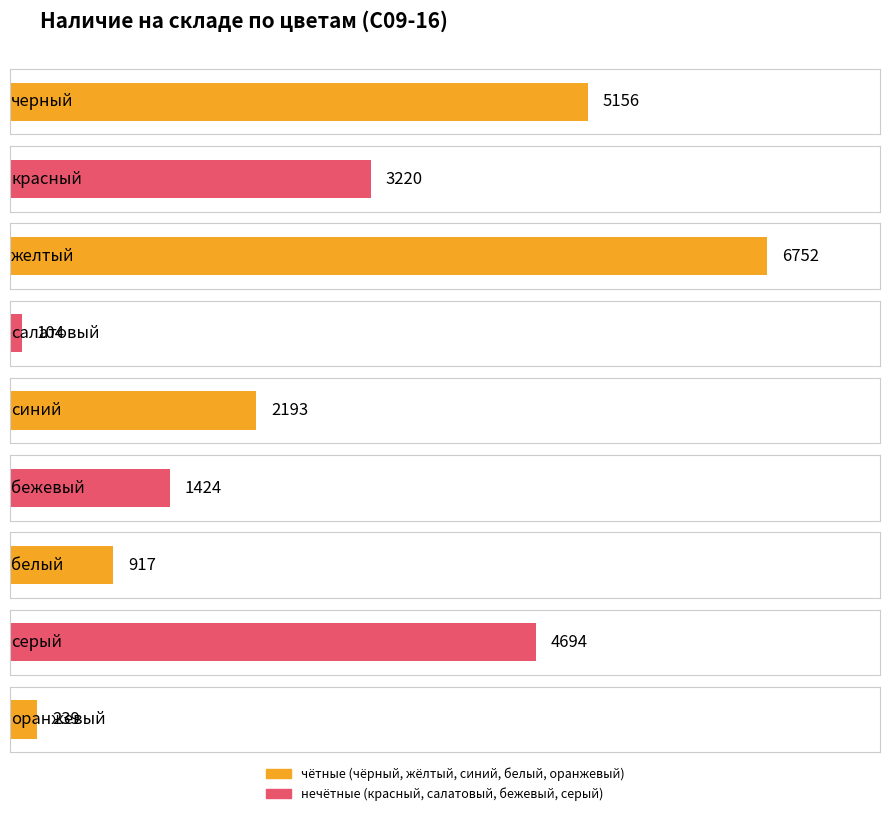

What is the value of the Наличие bar at the 1st from the left?

5156.0